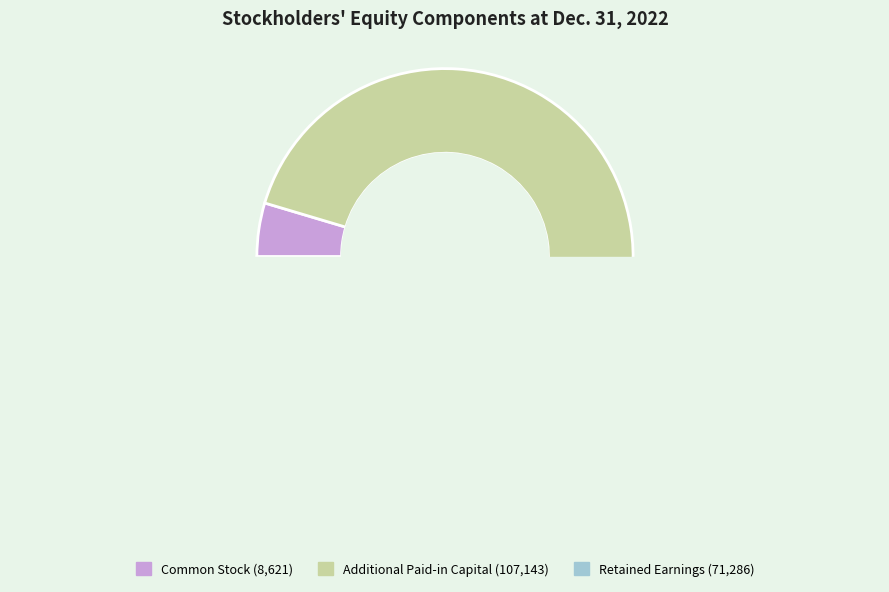

To the nearest percent, what portion does Dec. 31, 2022 represent?

48%